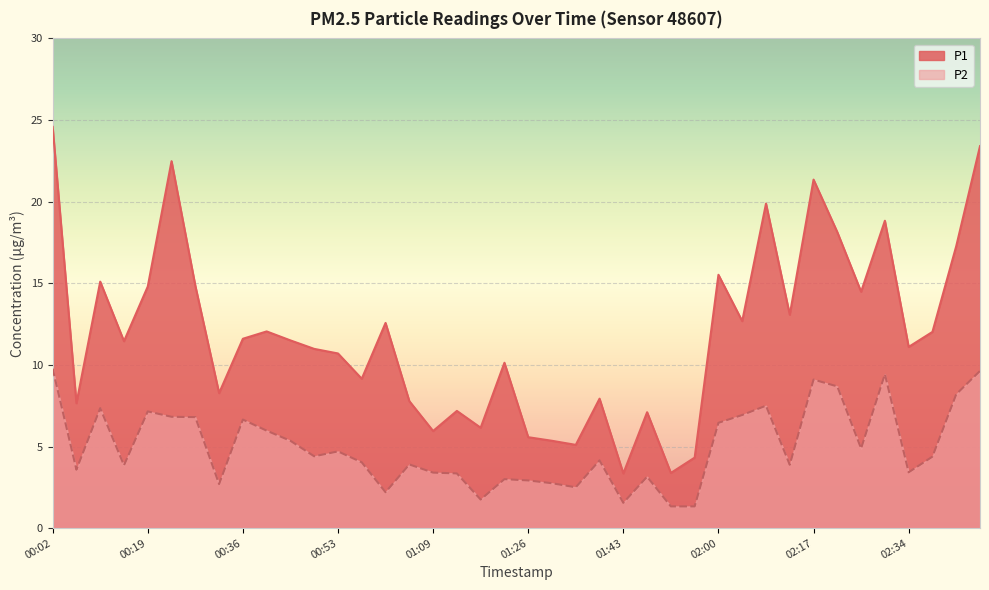

True or false: P1 and P2 cross at least once.

False